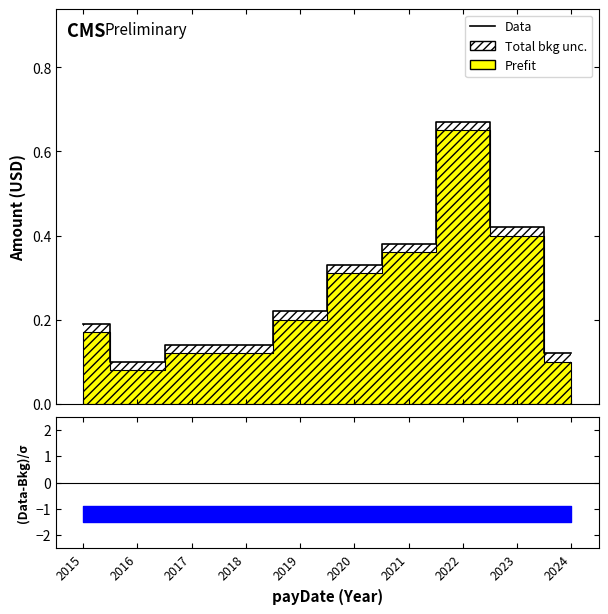

How many distinct data groups are displayed?

1